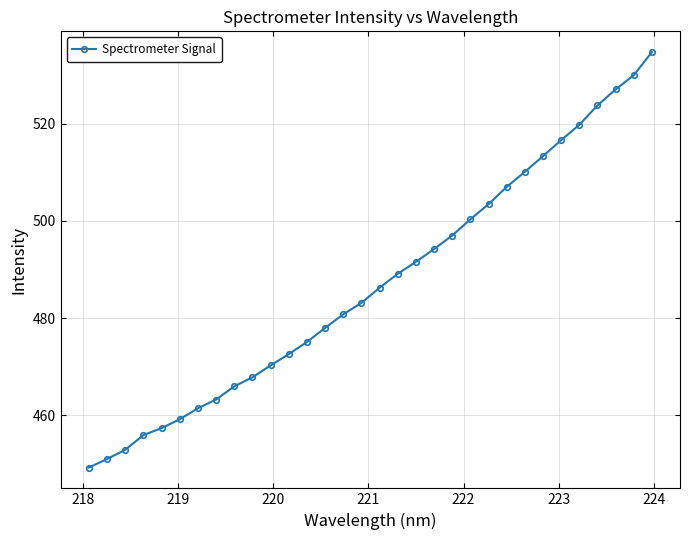

What is the value of the 2nd point from the left?

451.0